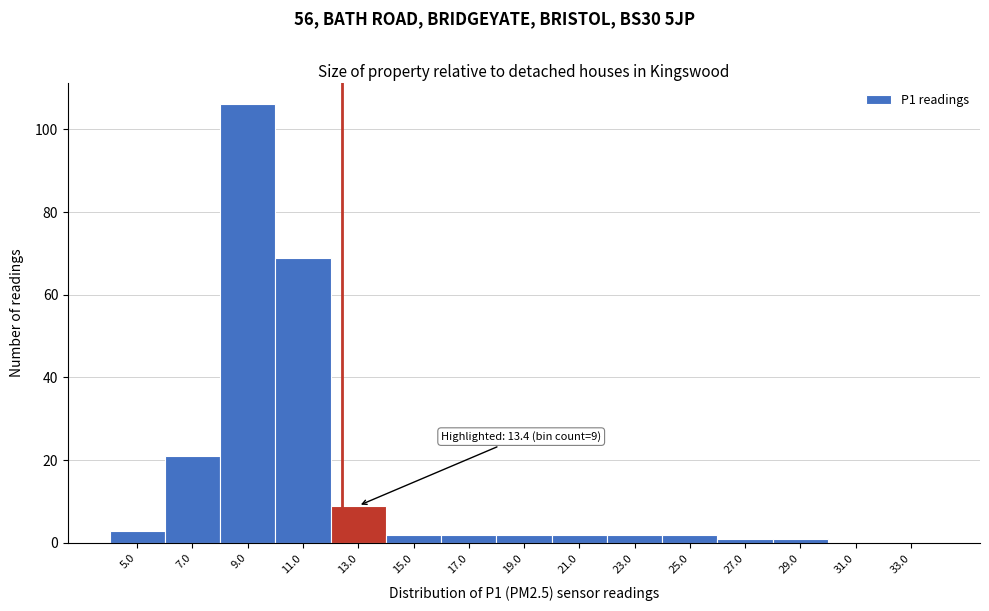

Reading right to left, what are all the values shown in this chart?

33.0=0	31.0=0	29.0=1	27.0=1	25.0=2	23.0=2	21.0=2	19.0=2	17.0=2	15.0=2	13.0=9	11.0=69	9.0=106	7.0=21	5.0=3